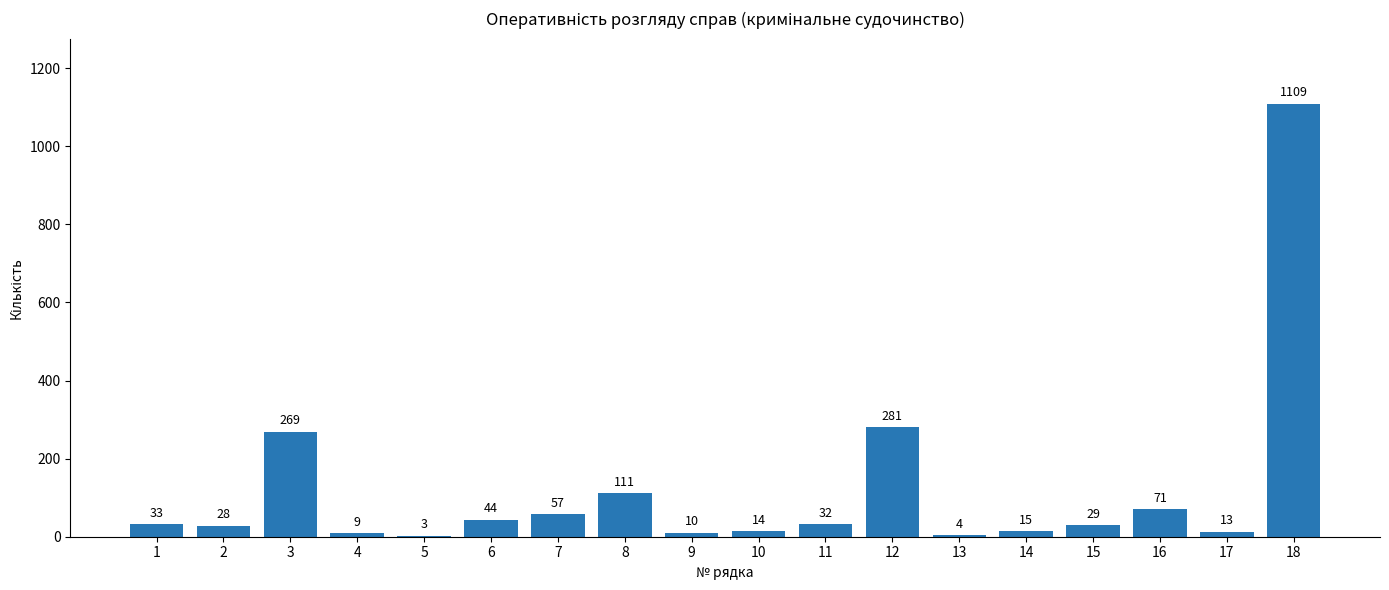

Which category has the highest value across all series?

18